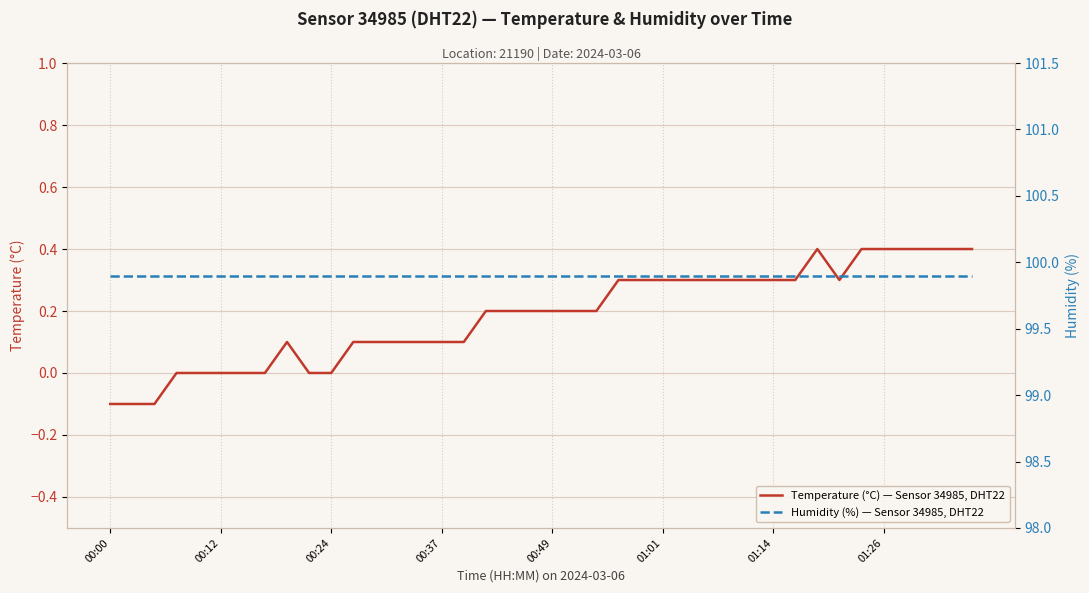

What value does the Temperature (°C) — Sensor 34985, DHT22 series have at 22?

0.2